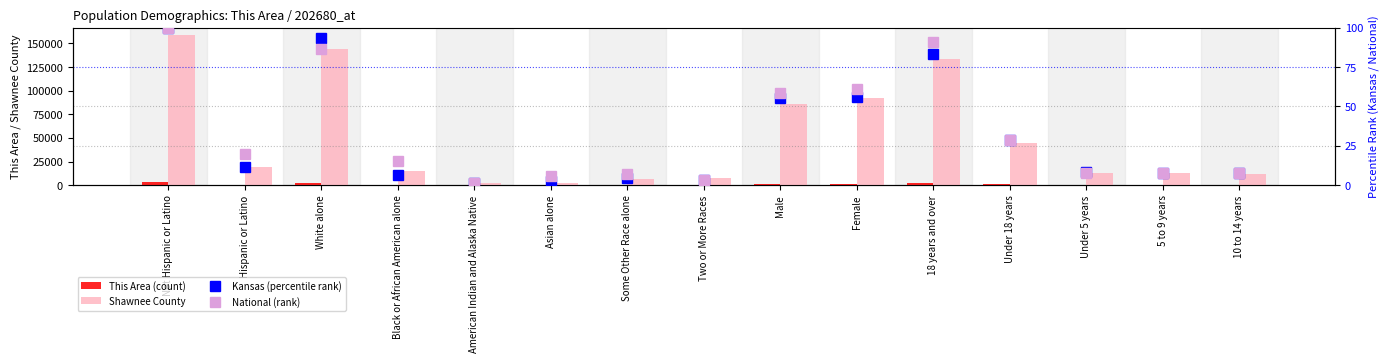

Which category has the highest value across all series?

Not Hispanic or Latino